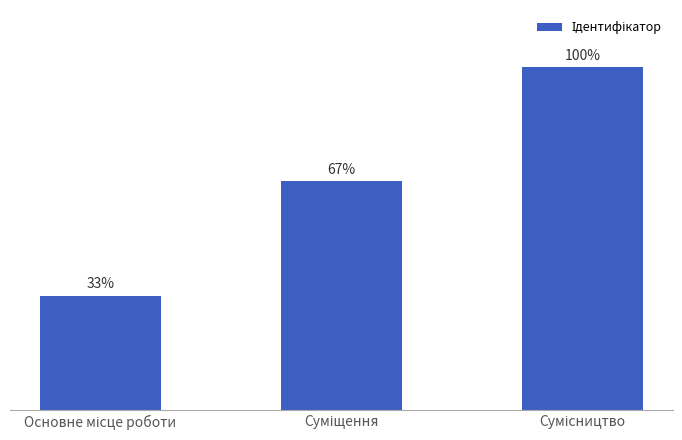

Between Суміщення and Сумісництво, which is larger?

Сумісництво